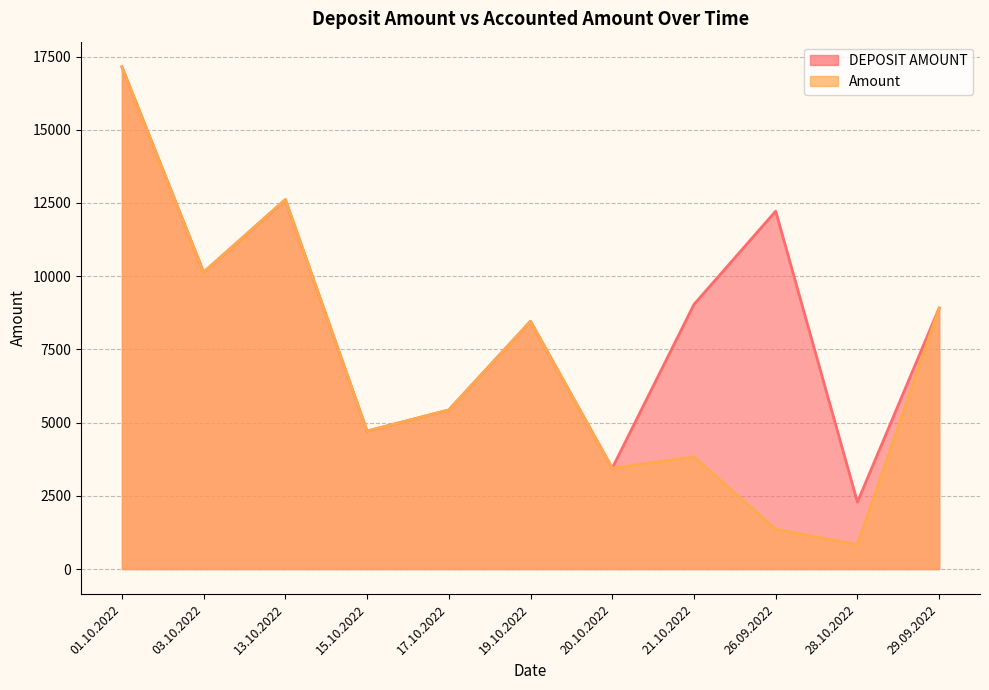

What is the value of the DEPOSIT AMOUNT point at the 1st from the left?

17150